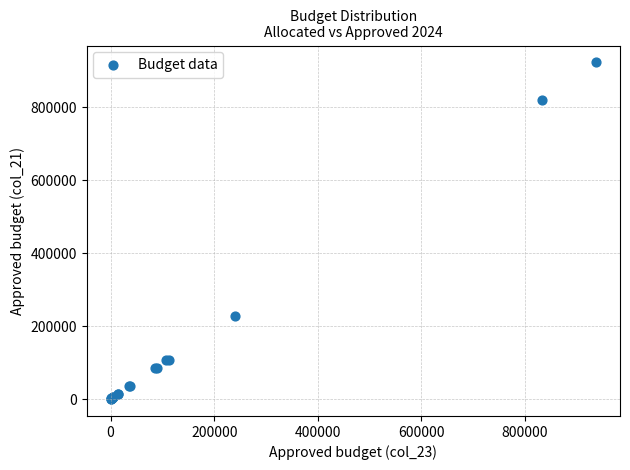

What Y value in the scatter plot is closest to 461651?

227542.4